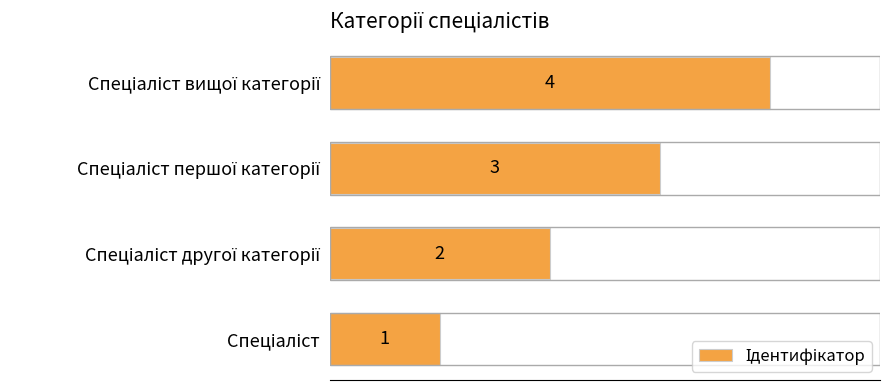

What is the sum of all values?

10